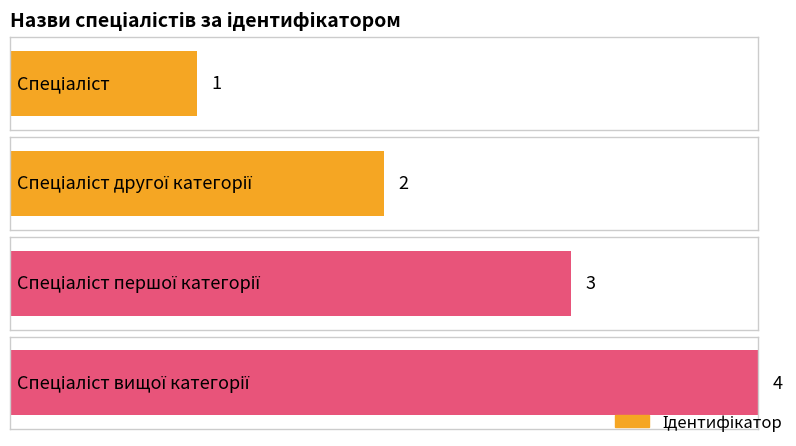

What is the difference between the maximum and minimum values?

3